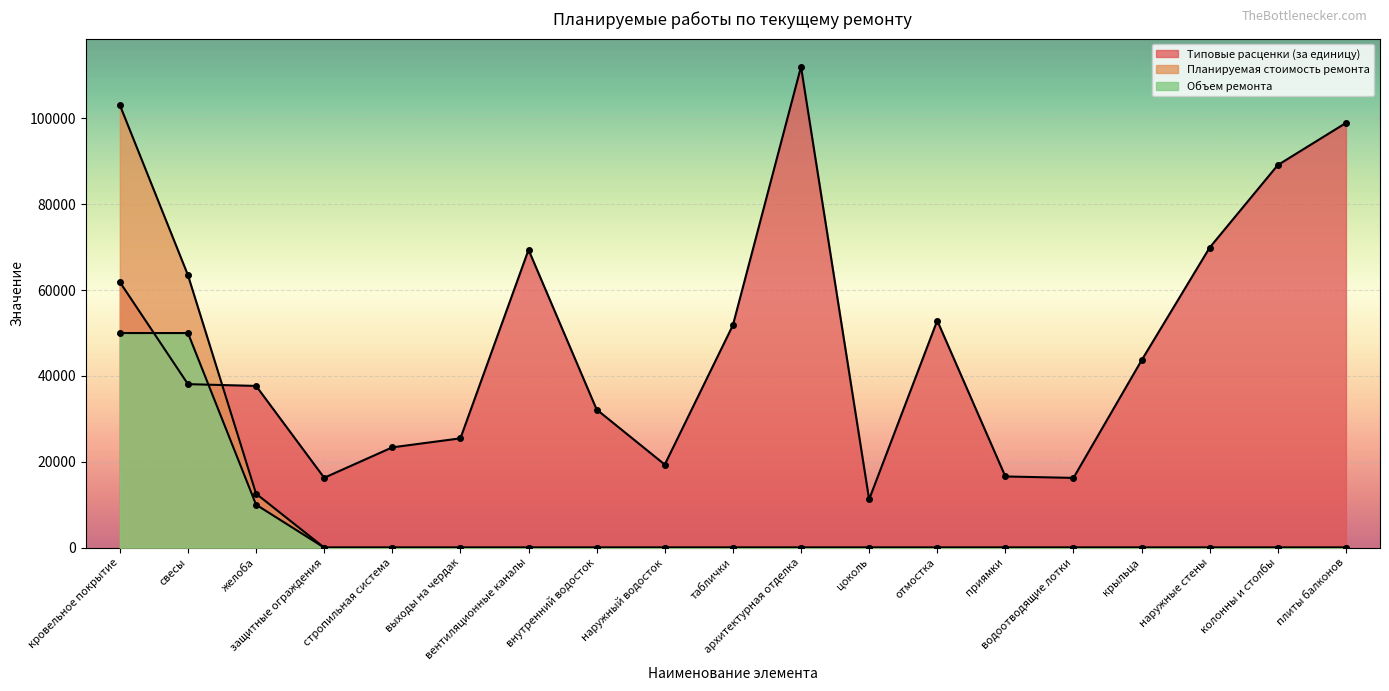

How many categories are shown in the chart?

19